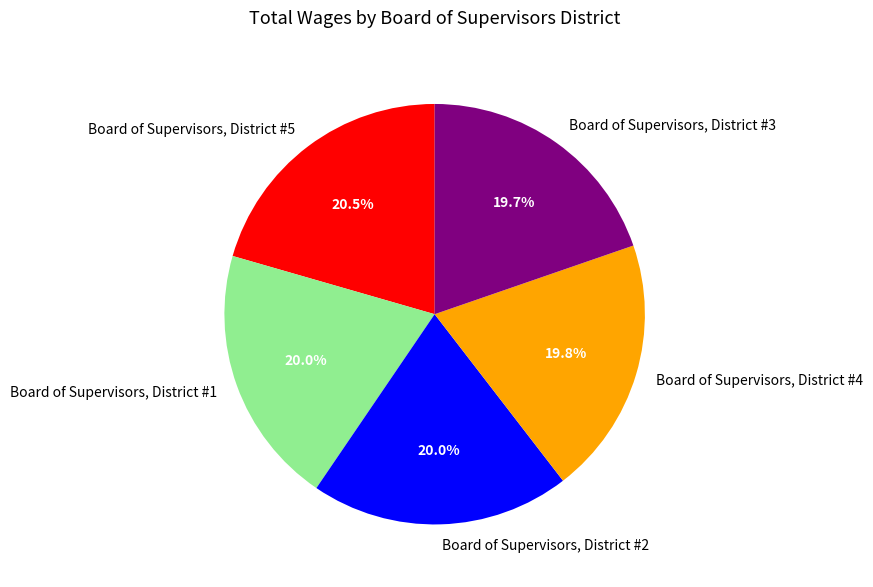

How much of the chart is everything except Board of Supervisors, District #5?

79.5%